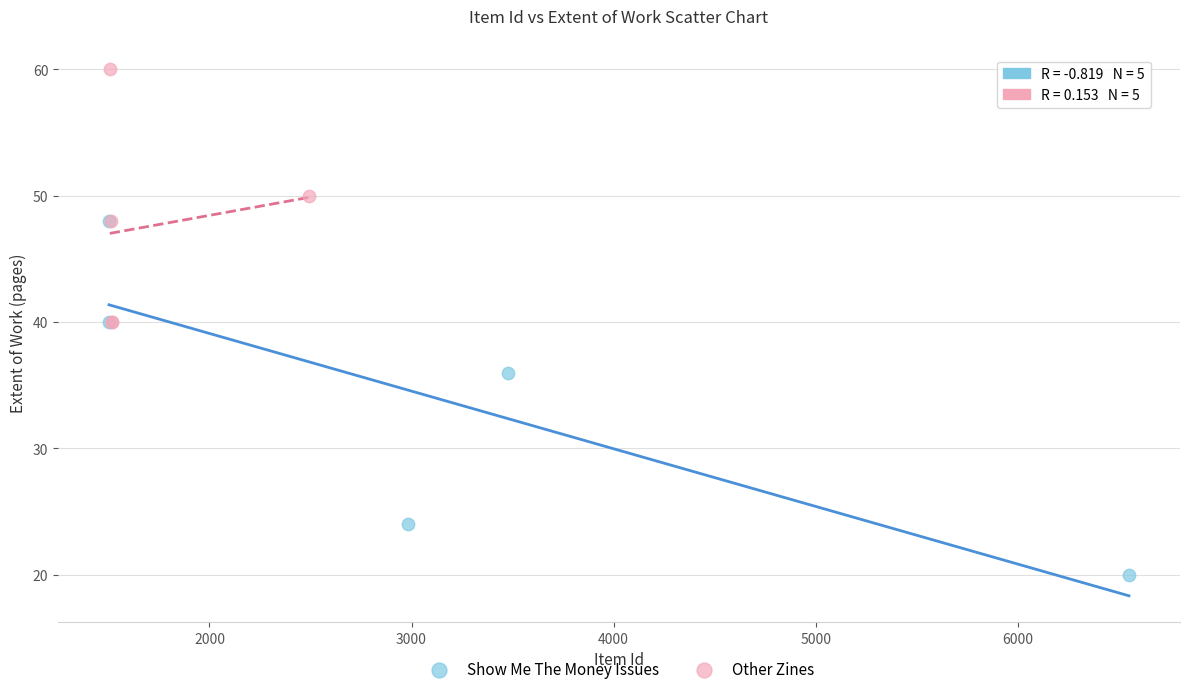

Which series contains the highest Y value?

Other Zines